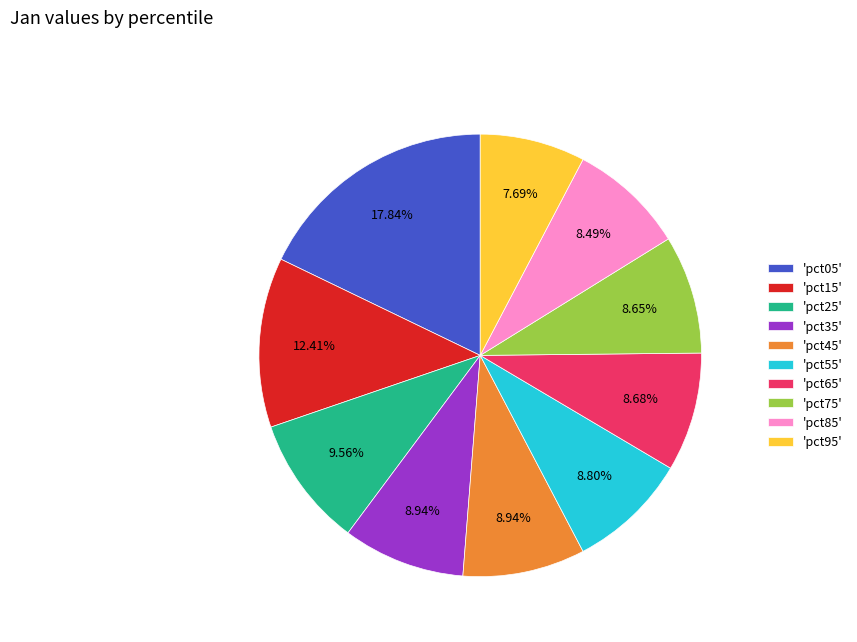

Combined, do 'pct65' and 'pct35' account for over 50%?

No